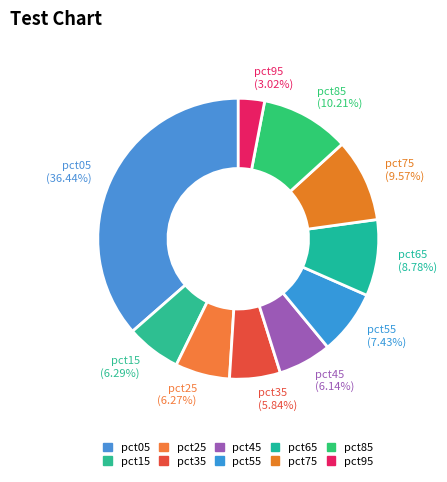

Approximately how many times larger is the value at pct25 compared to pct15?

1.0